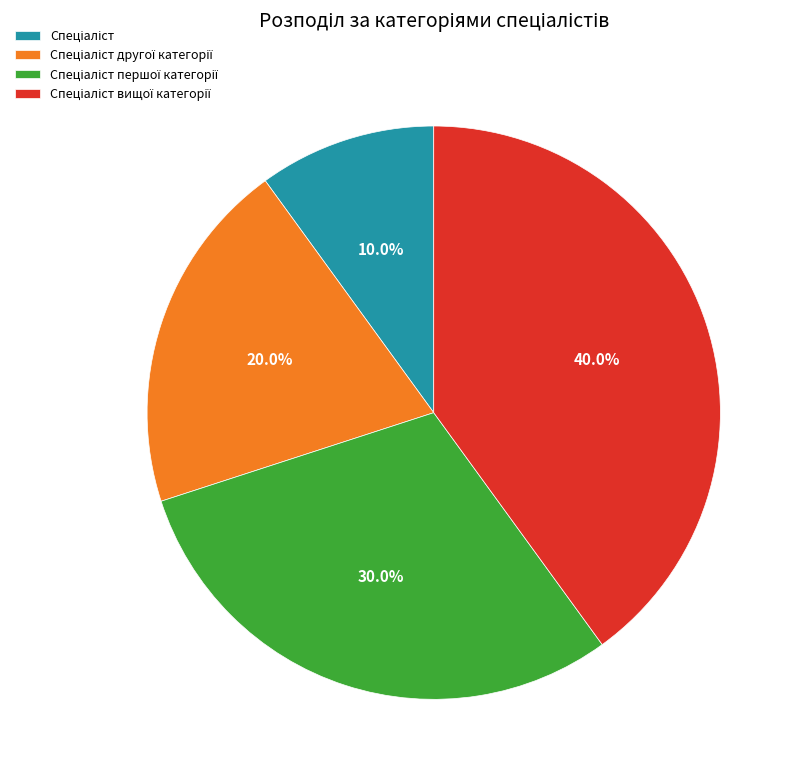

Is there a majority slice in this chart?

No